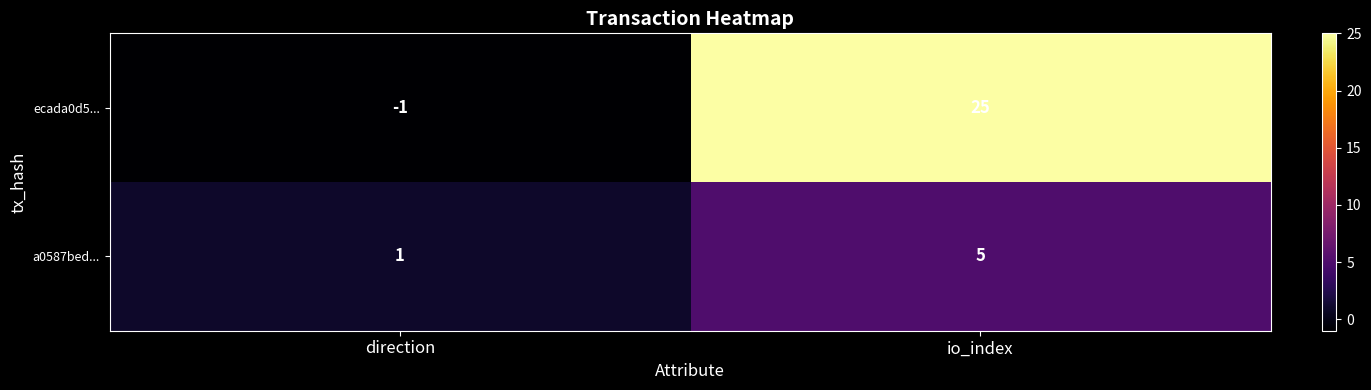

List the series in order of their overall mean, lowest first.

a0587bed..., ecada0d5...